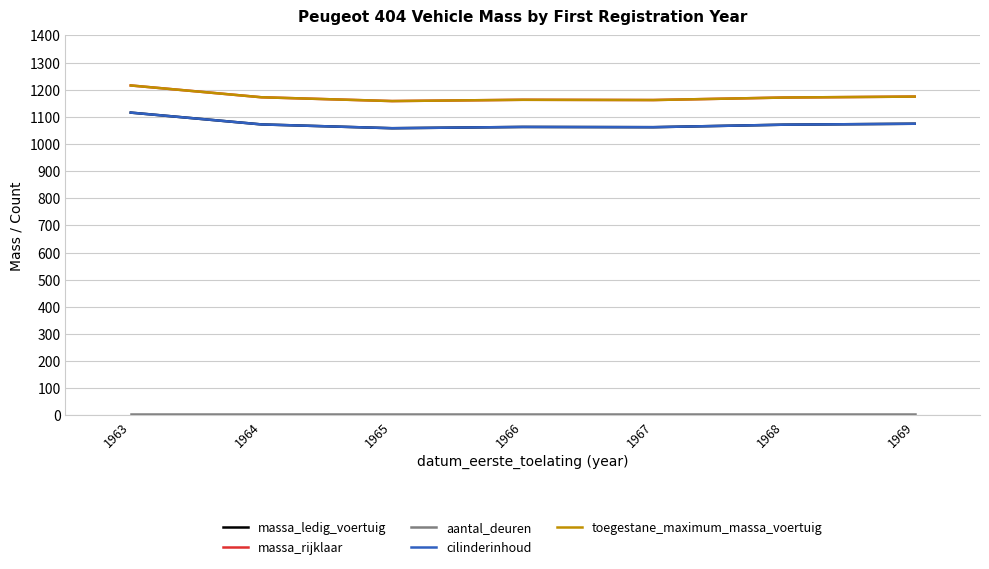

What is the spread (max minus min) of values at 1969?

1170.5